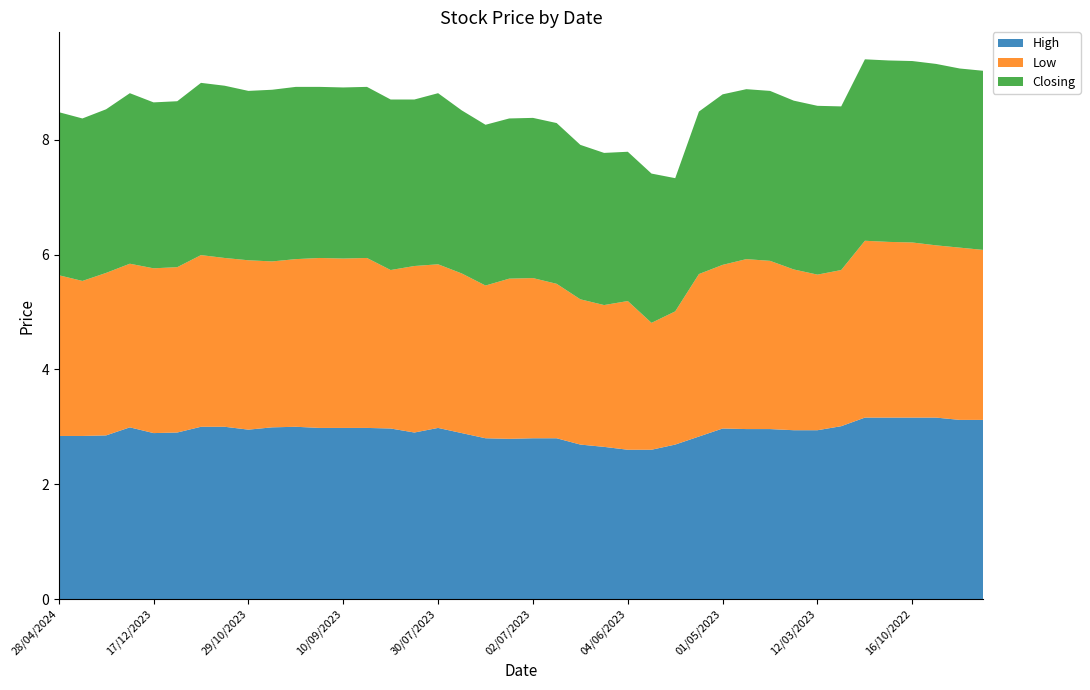

Reading left to right, list all the values displayed in this chart.

High: 2.8	2.8	2.9	3.0	2.9	2.9	3.0	3.0	3.0	3.0	3.0	3.0	3.0	3.0	3.0	2.9	3.0	2.9	2.8	2.8	2.8	2.8	2.7	2.6	2.6	2.6	2.7	2.8	3.0	3.0	3.0	2.9	2.9	3.0	3.2	3.2	3.2	3.2	3.1	3.1
Low: 2.8	2.7	2.8	2.9	2.9	2.9	3.0	2.9	3.0	2.9	2.9	3.0	3.0	3.0	2.8	2.9	2.9	2.8	2.7	2.8	2.8	2.7	2.5	2.5	2.6	2.2	2.3	2.8	2.9	3.0	2.9	2.8	2.7	2.7	3.1	3.1	3.0	3.0	3.0	3.0
Closing: 2.8	2.8	2.9	3.0	2.9	2.9	3.0	3.0	3.0	3.0	3.0	3.0	3.0	3.0	3.0	2.9	3.0	2.8	2.8	2.8	2.8	2.8	2.7	2.6	2.6	2.6	2.3	2.8	3.0	3.0	3.0	2.9	2.9	2.9	3.2	3.2	3.2	3.2	3.1	3.1